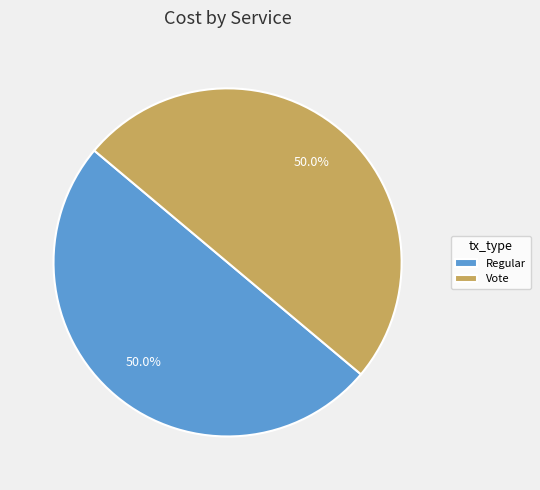

How much of the chart is everything except Vote?

50.0%